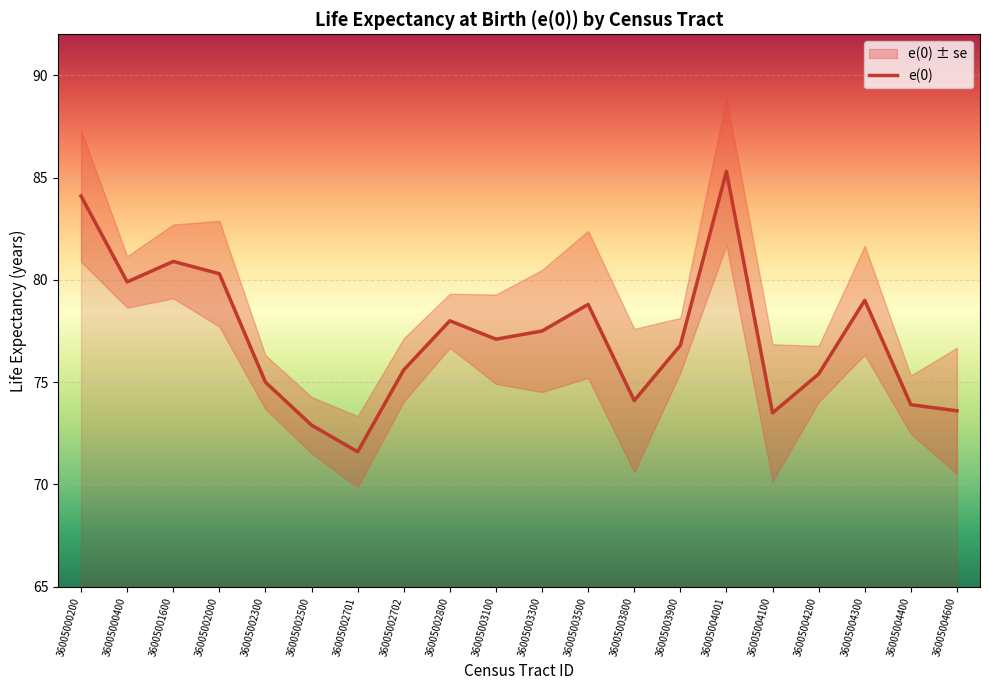

Rank the categories by value from lowest to highest.

36005002701, 36005002500, 36005004100, 36005004600, 36005004400, 36005003800, 36005002300, 36005004200, 36005002702, 36005003900, 36005003100, 36005003300, 36005002800, 36005003500, 36005004300, 36005000400, 36005002000, 36005001600, 36005000200, 36005004001